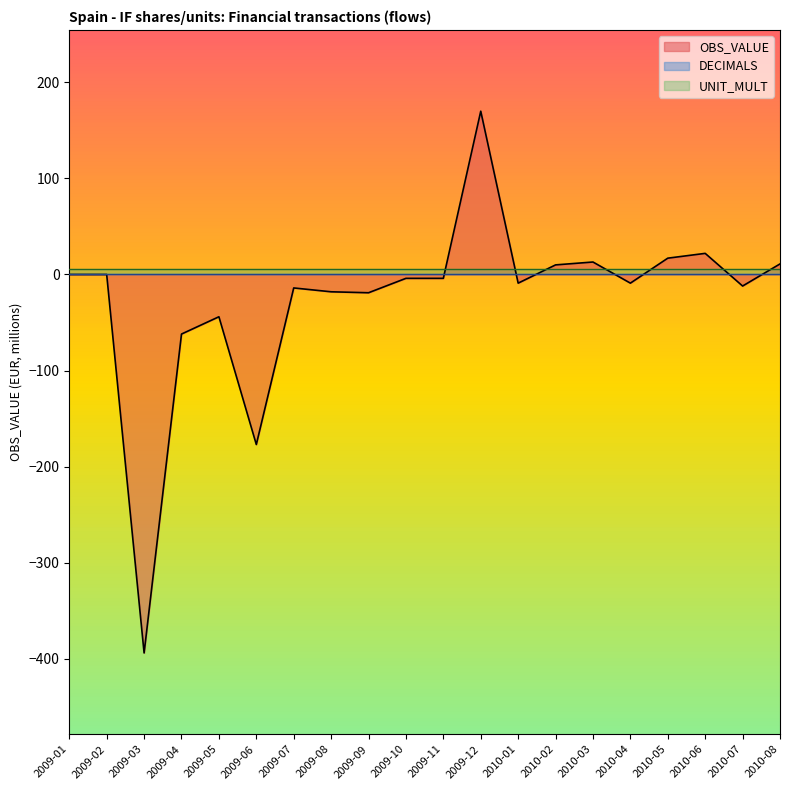

How many data points does each series have?

20